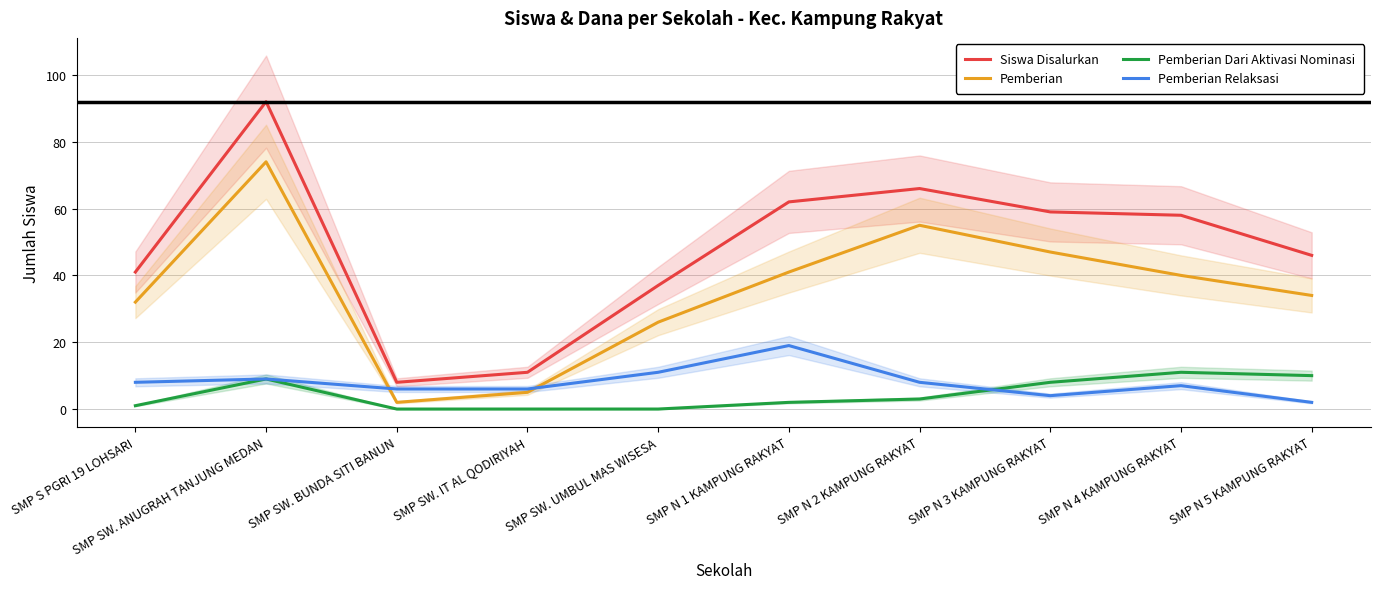

At which label is Pemberian Dari Aktivasi Nominasi closest to 5?

SMP N 2 KAMPUNG RAKYAT